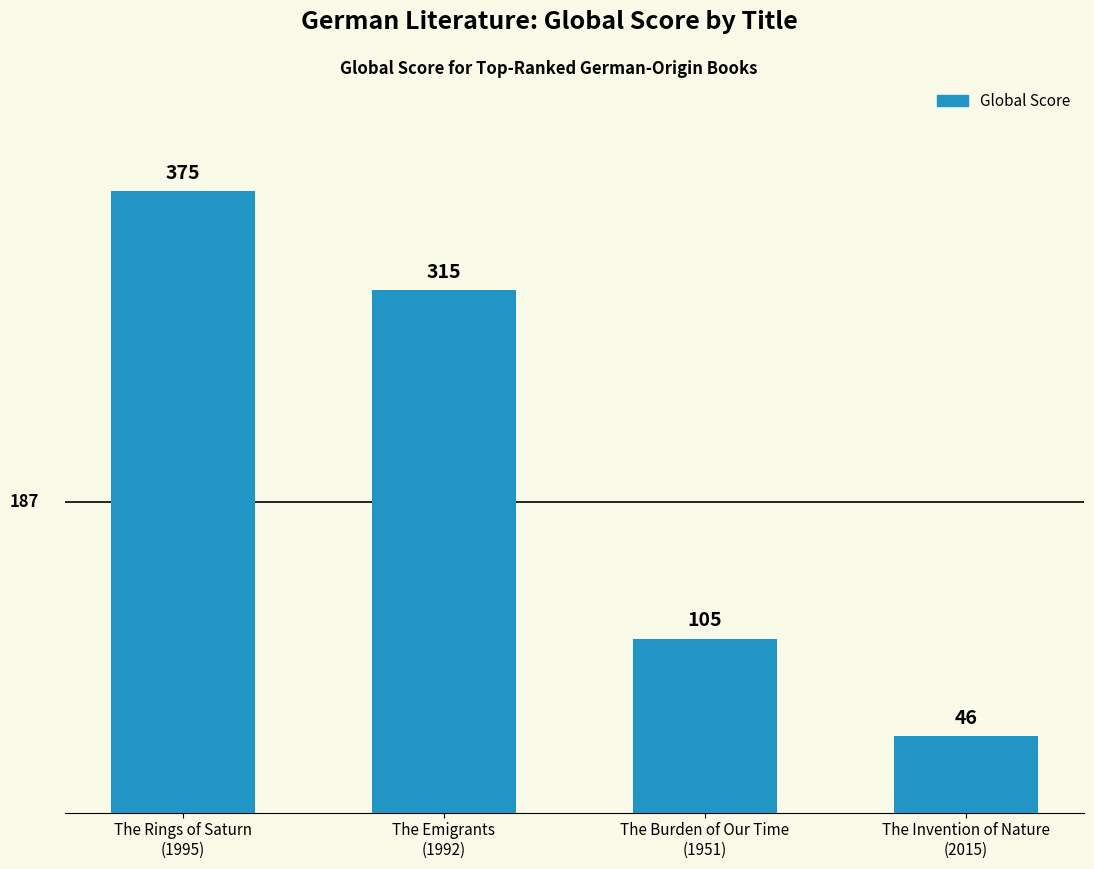

How many values are between 105 and 375?

3